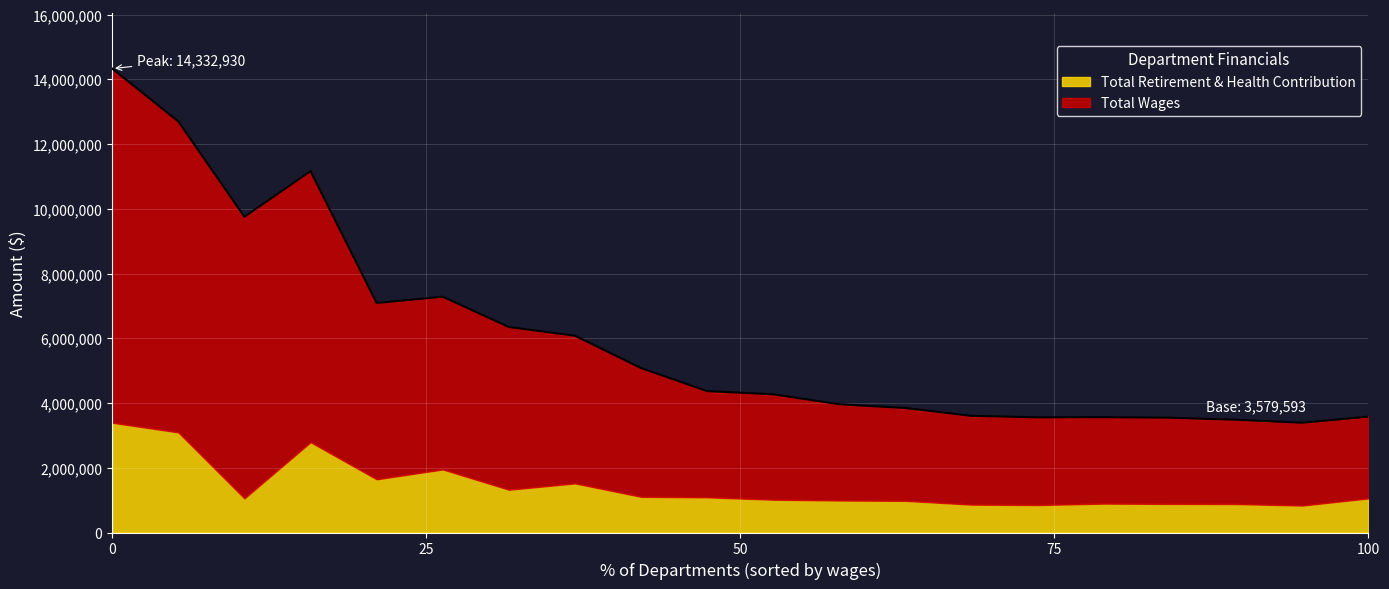

What is the minimum value for Total Retirement & Health Contribution?

832631